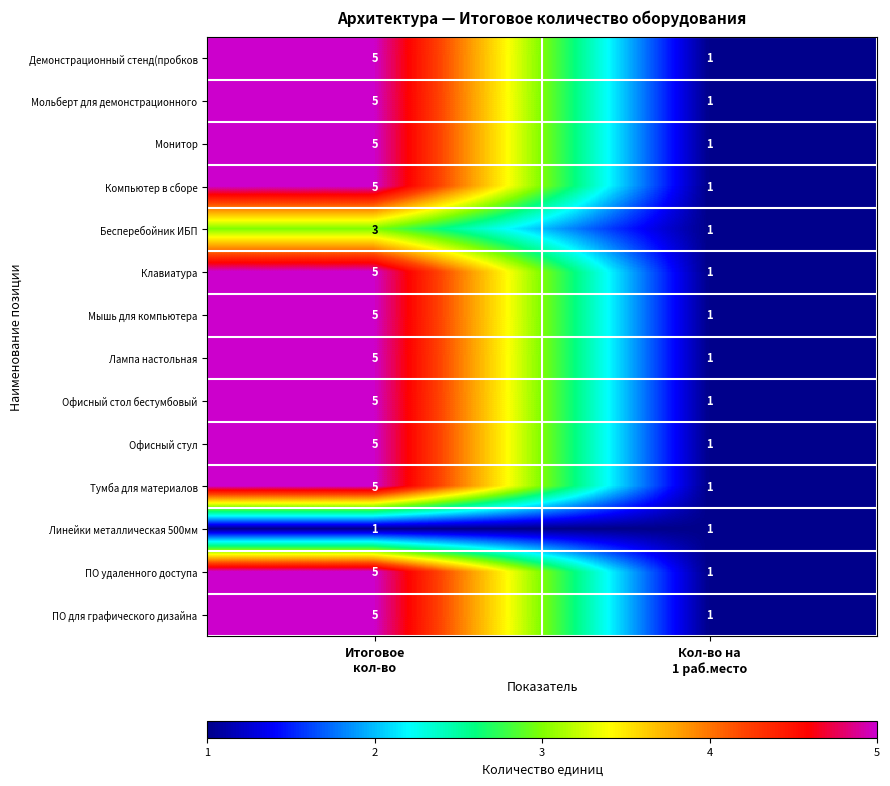

At which category is the sum across all series the highest?

Итоговое
кол-во